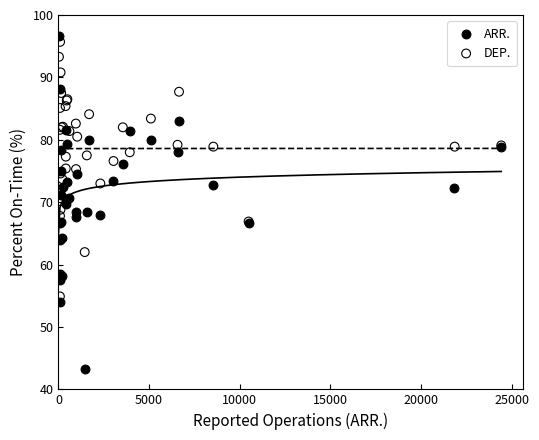

Which series has the largest Y range (max minus min)?

ARR.